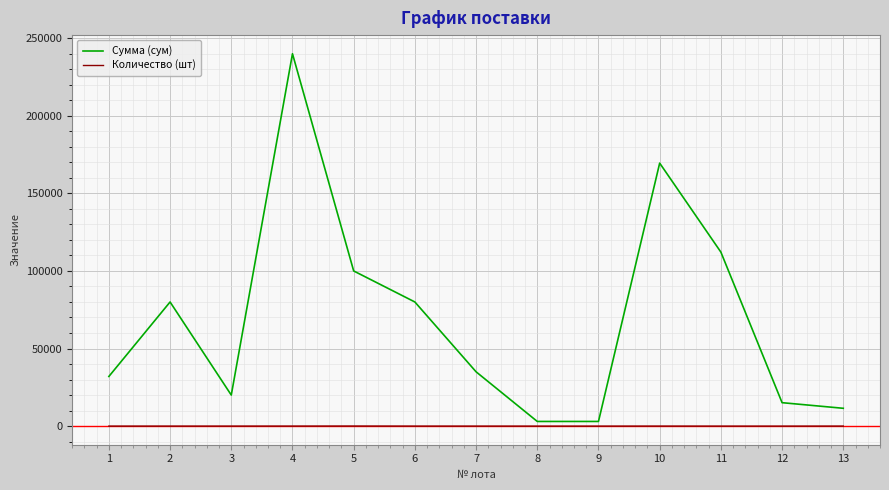

Which series changed the most between 6 and 13?

Сумма (сум)